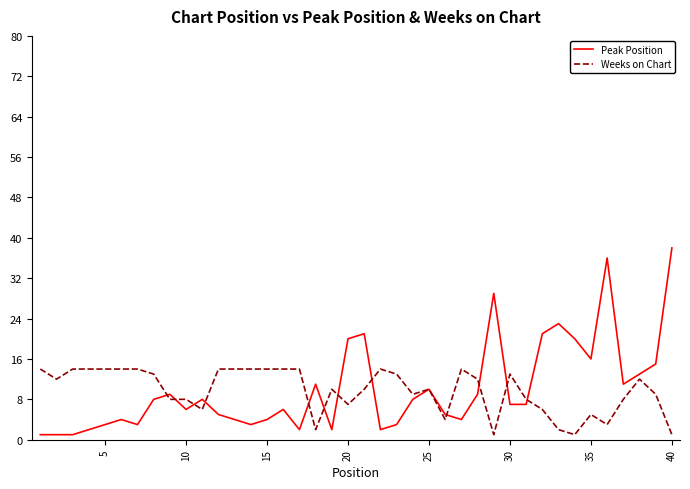

How many lines are shown in the chart?

2